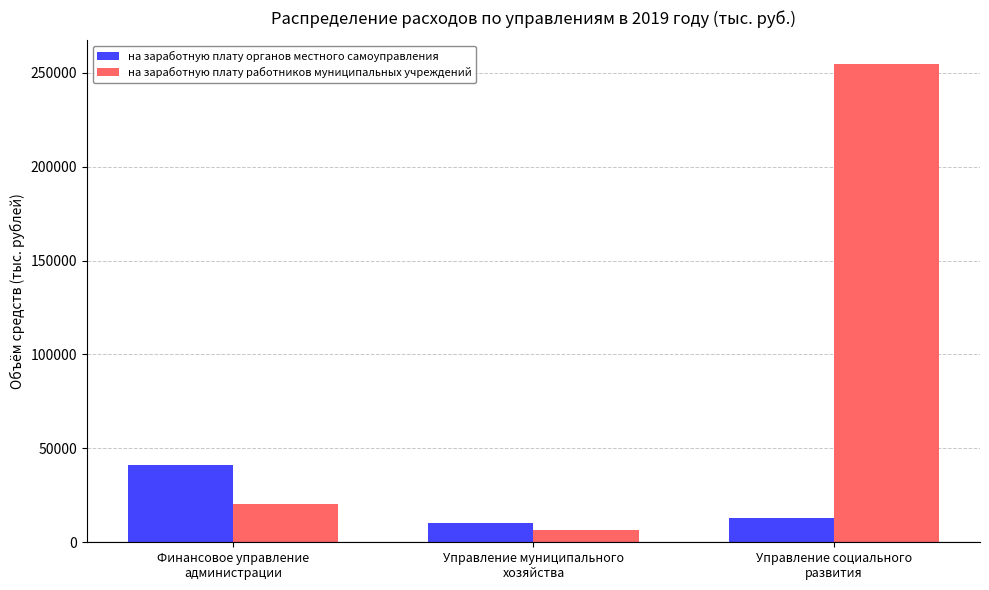

At which label is на заработную плату органов местного самоуправления closest to 25888?

Управление социального
развития